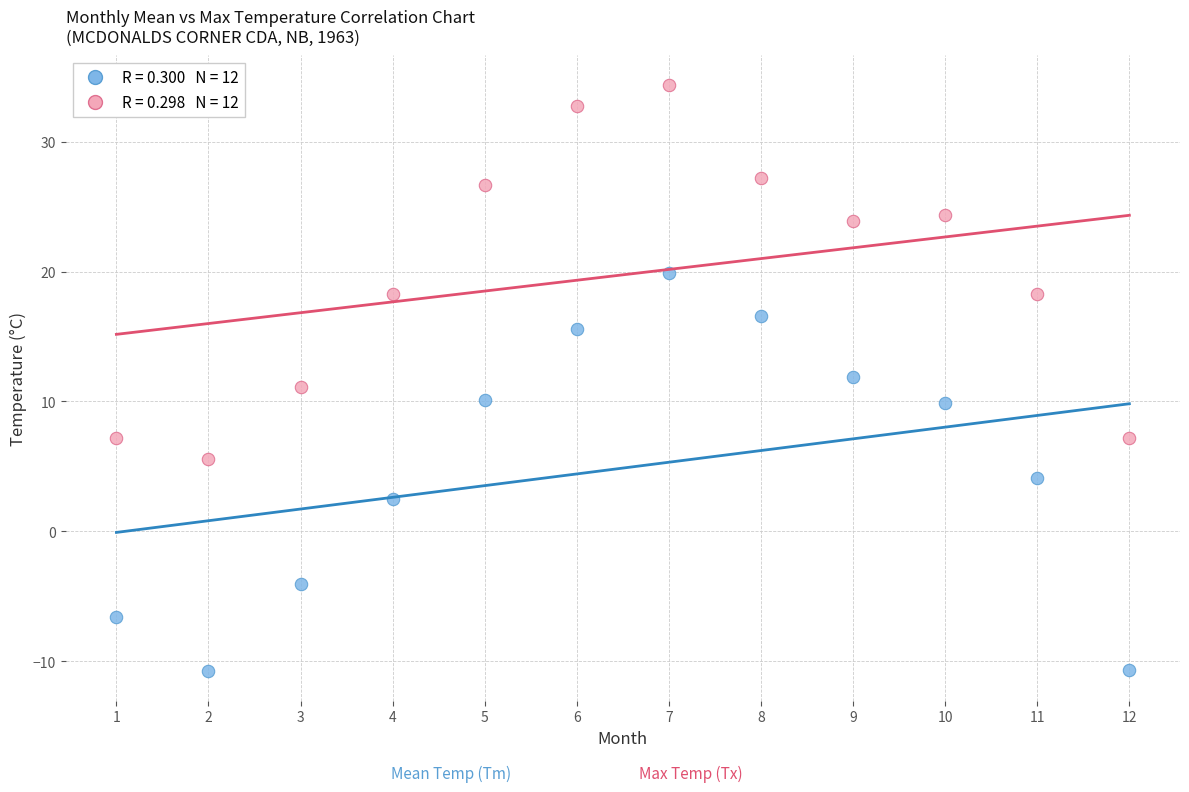

Across all data points, what is the range of X values (max minus min)?

11.0